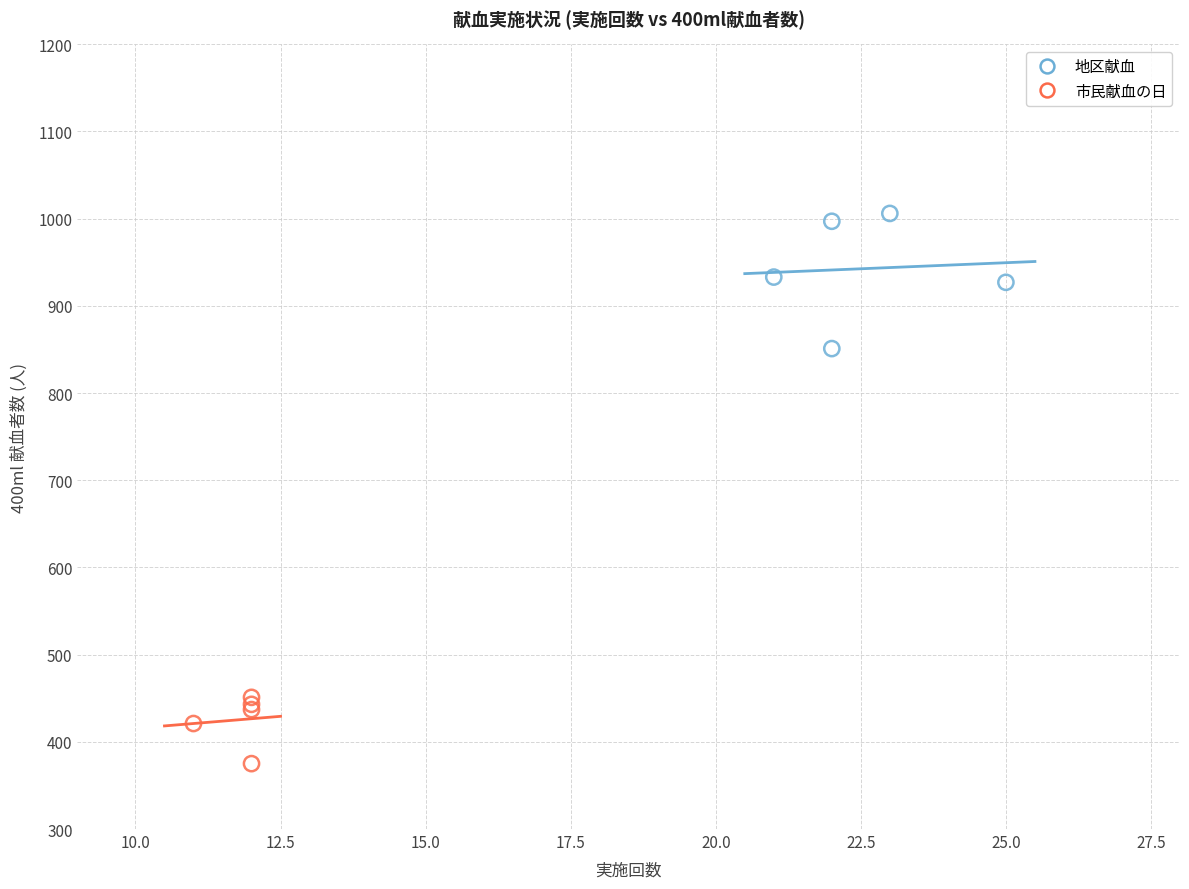

Which series reaches the minimum Y coordinate?

市民献血の日